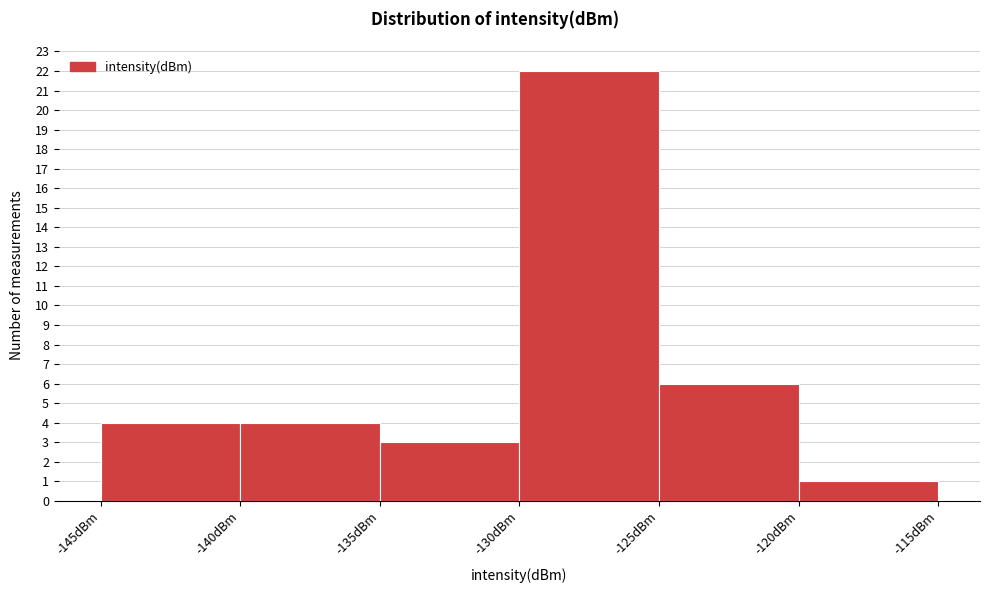

Over which range of the x-axis is the bar tallest?

-130 to -125